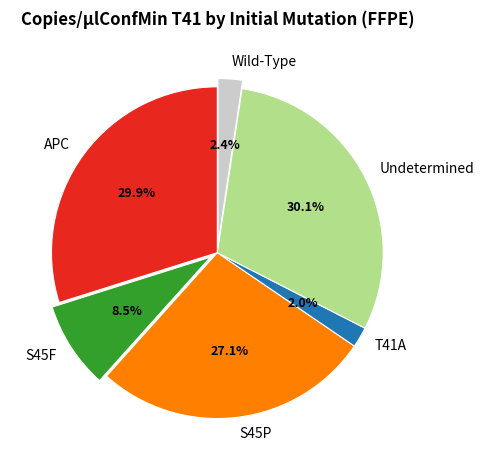

Is there any slice that represents more than half of the pie?

No